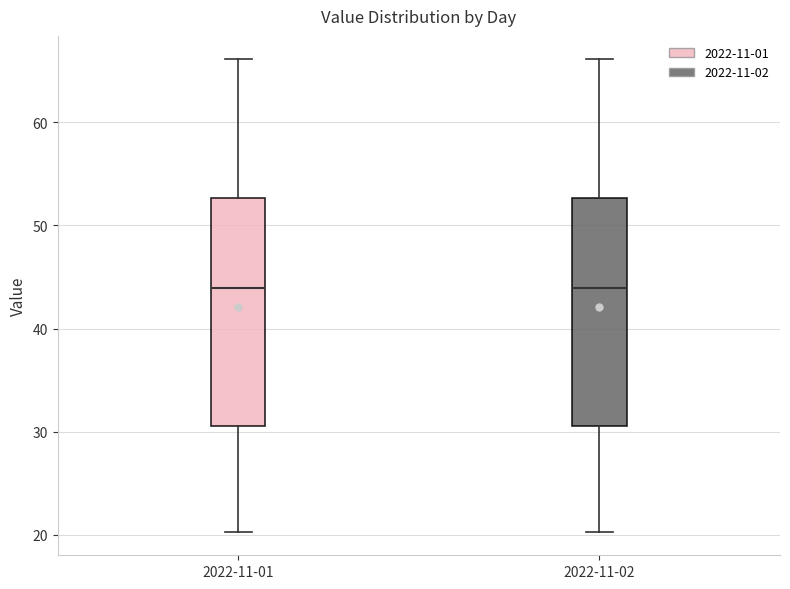

Reading left to right, read every box against the y-axis: the position of its median line, the range the box covers, and the ends of its whiskers. The values are not printed on the chart, so give them approximately, as read against the axis.

2022-11-01: median 44, box 31 to 53, whiskers 20 to 66
2022-11-02: median 44, box 31 to 53, whiskers 20 to 66